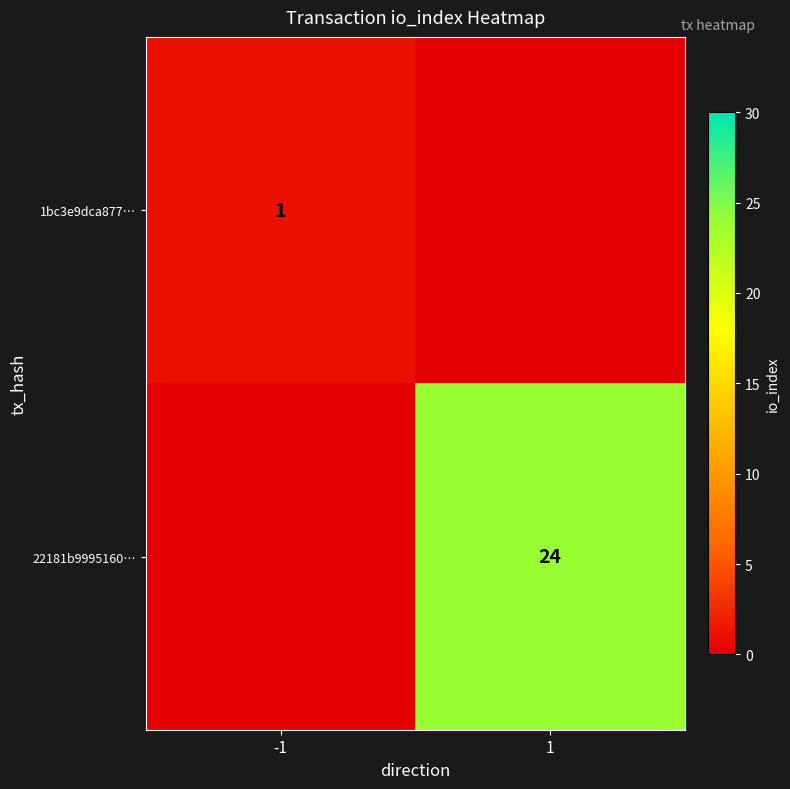

The 22181b9995160… series shows 16 at 1. True or false?

False